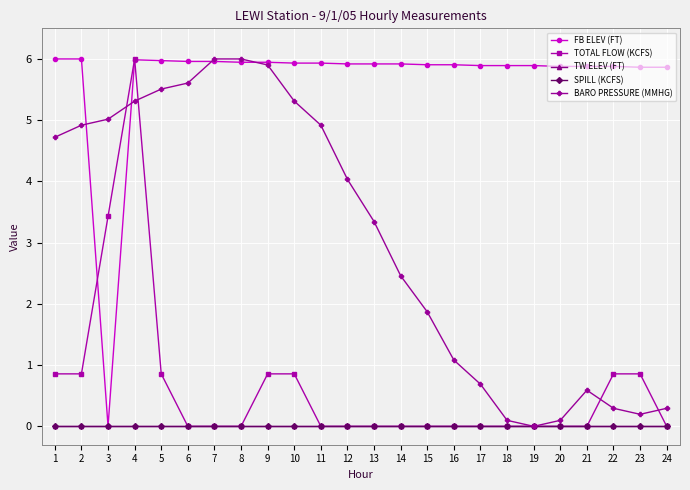

Between 4 and 8, which series saw the biggest shift?

TOTAL FLOW (KCFS)